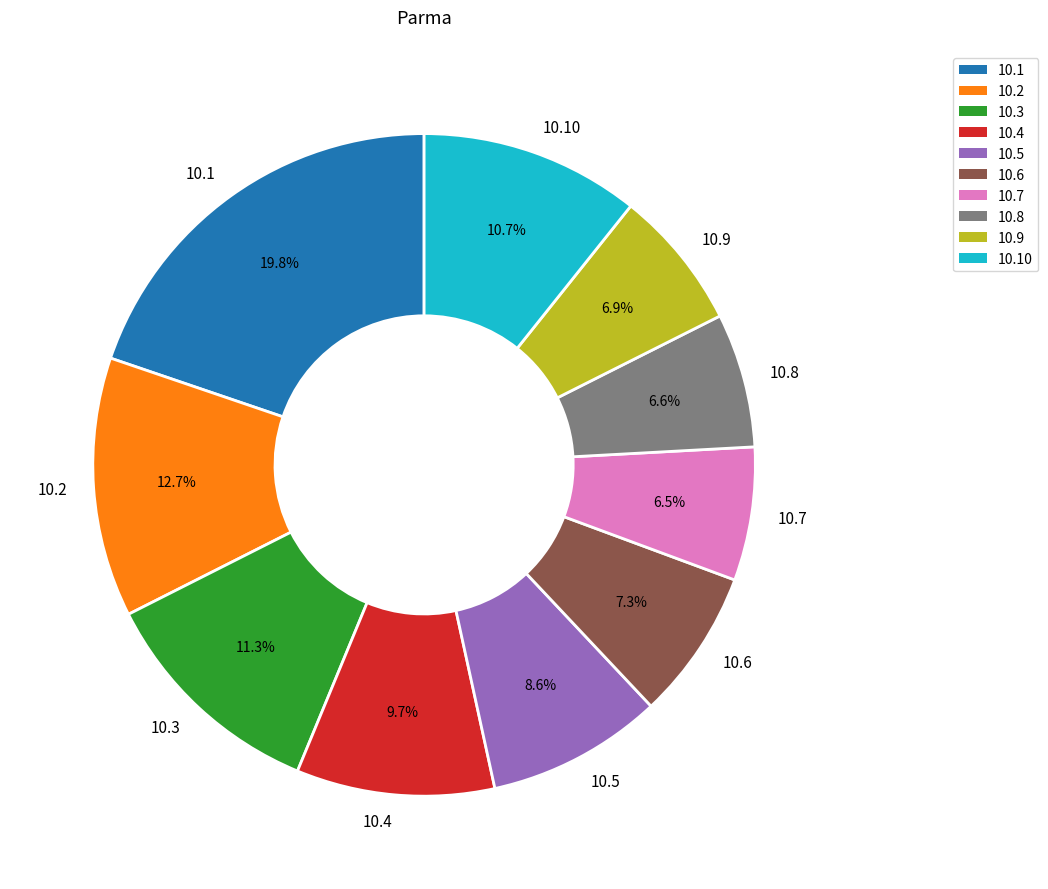

Combined, do 10.1 and 10.10 account for over 50%?

No